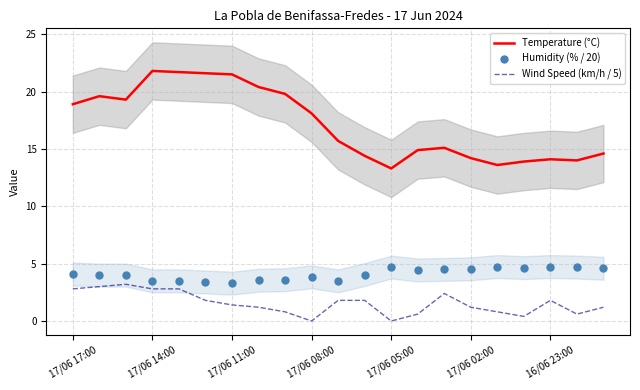

Which series has the largest total across all categories?

Temperature (°C)